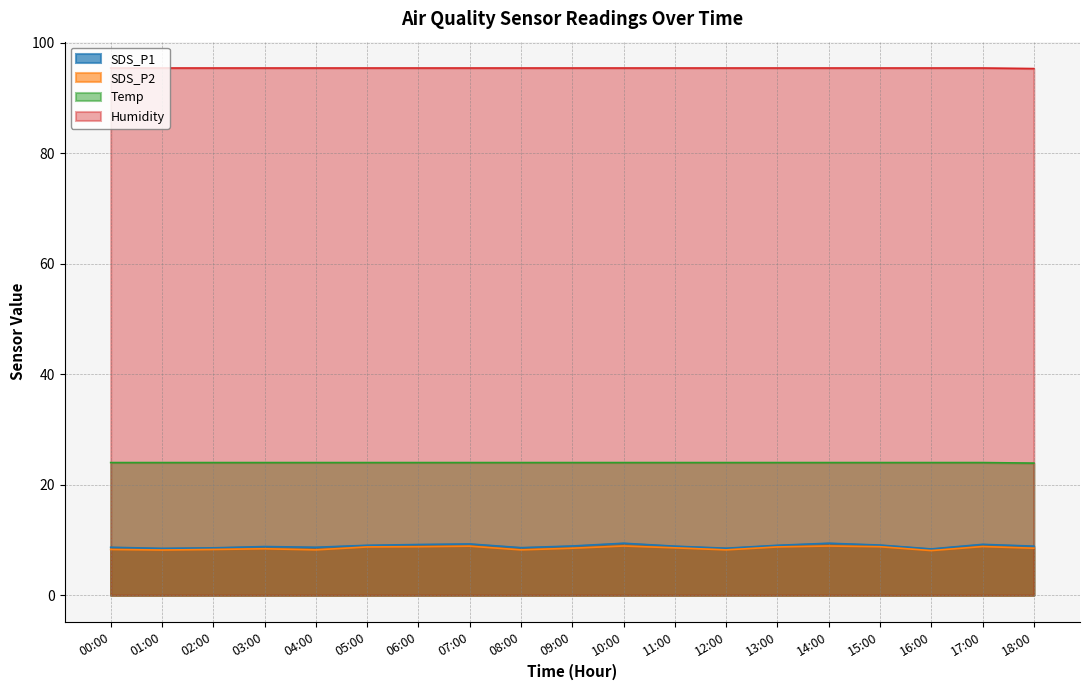

How many interior local peaks does the SDS_P2 series have?

5